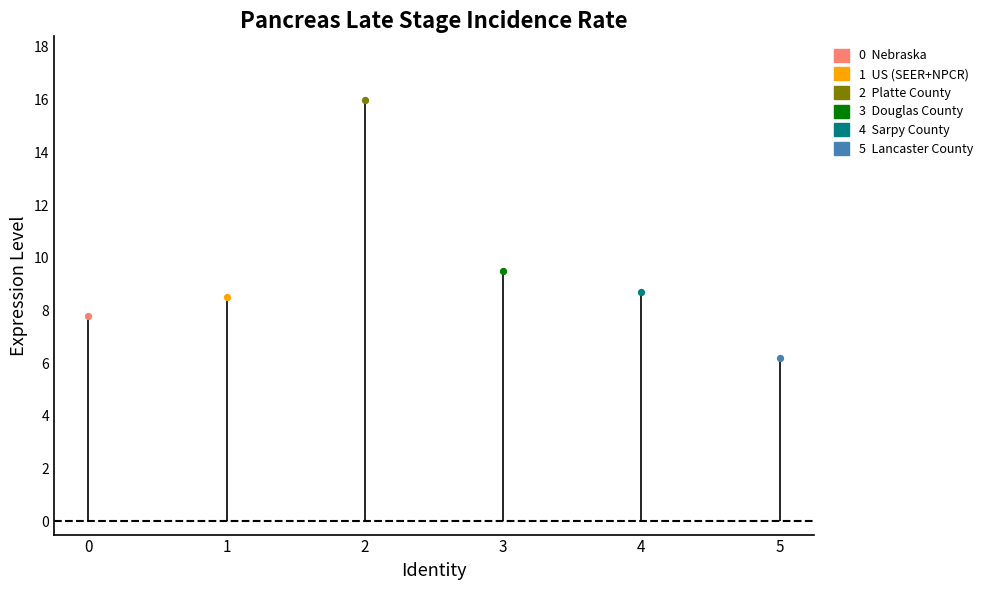

What is the ratio of the value at Platte County to the value at Lancaster County?

2.6